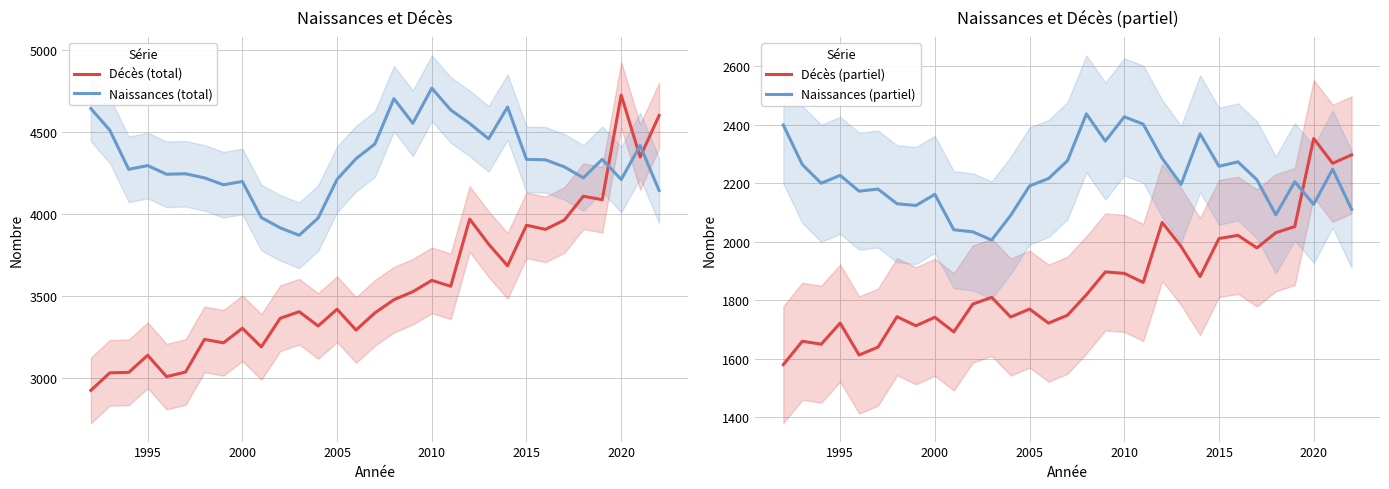

Reading left to right, extract all data points from this chart.

Décès (total): 2923	3030	3033	3137	3007	3035	3234	3213	3302	3188	3363	3403	3316	3418	3291	3396	3476	3525	3594	3558	3968	3815	3683	3930	3905	3962	4107	4086	4724	4346	4599
Naissances (total): 4642	4510	4271	4294	4241	4244	4219	4177	4197	3977	3914	3869	3974	4210	4336	4426	4702	4552	4766	4633	4551	4457	4651	4332	4329	4286	4219	4332	4209	4416	4142
Décès (partiel): 1580	1660	1650	1722	1613	1640	1744	1713	1742	1692	1787	1810	1743	1770	1722	1749	1819	1897	1892	1861	2066	1984	1881	2011	2022	1979	2031	2052	2353	2268	2297
Naissances (partiel): 2399	2264	2200	2227	2173	2180	2130	2124	2162	2041	2034	2006	2090	2191	2216	2277	2437	2344	2427	2402	2285	2196	2369	2258	2273	2212	2092	2205	2128	2248	2111